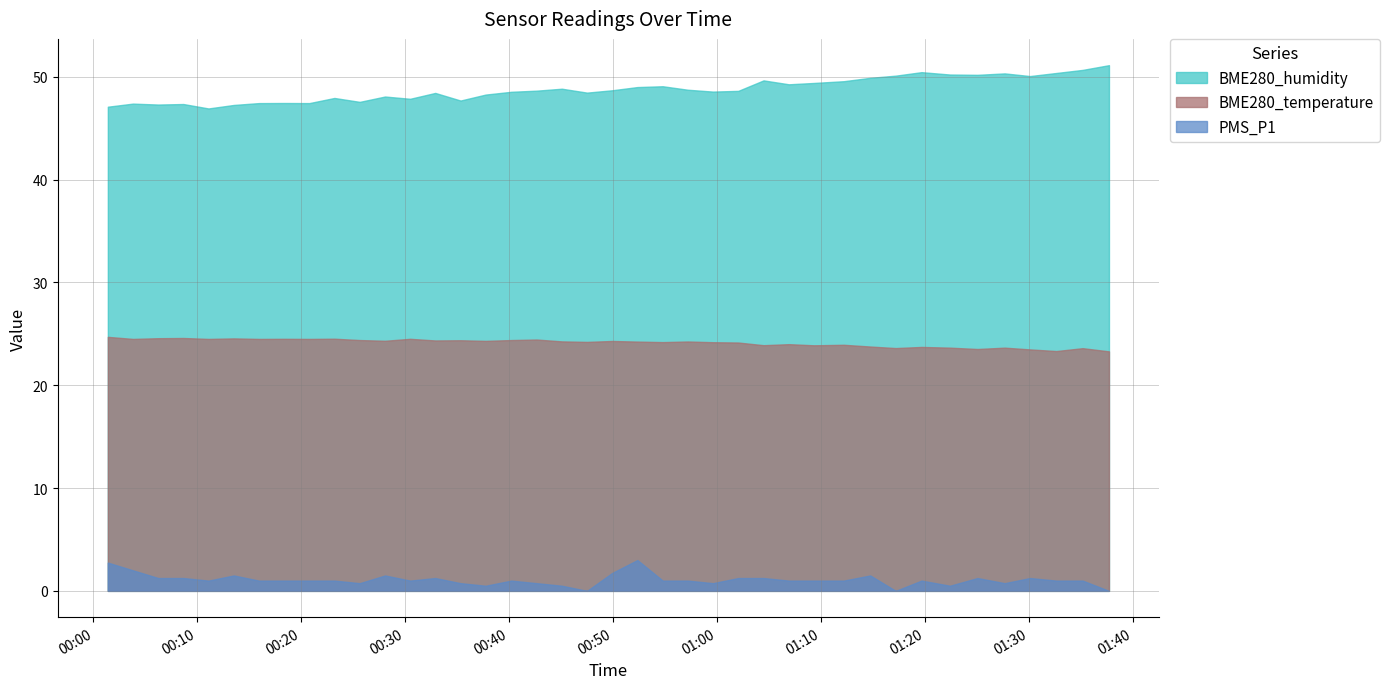

Rank the series by their average value, from highest to lowest.

BME280_humidity, BME280_temperature, PMS_P1